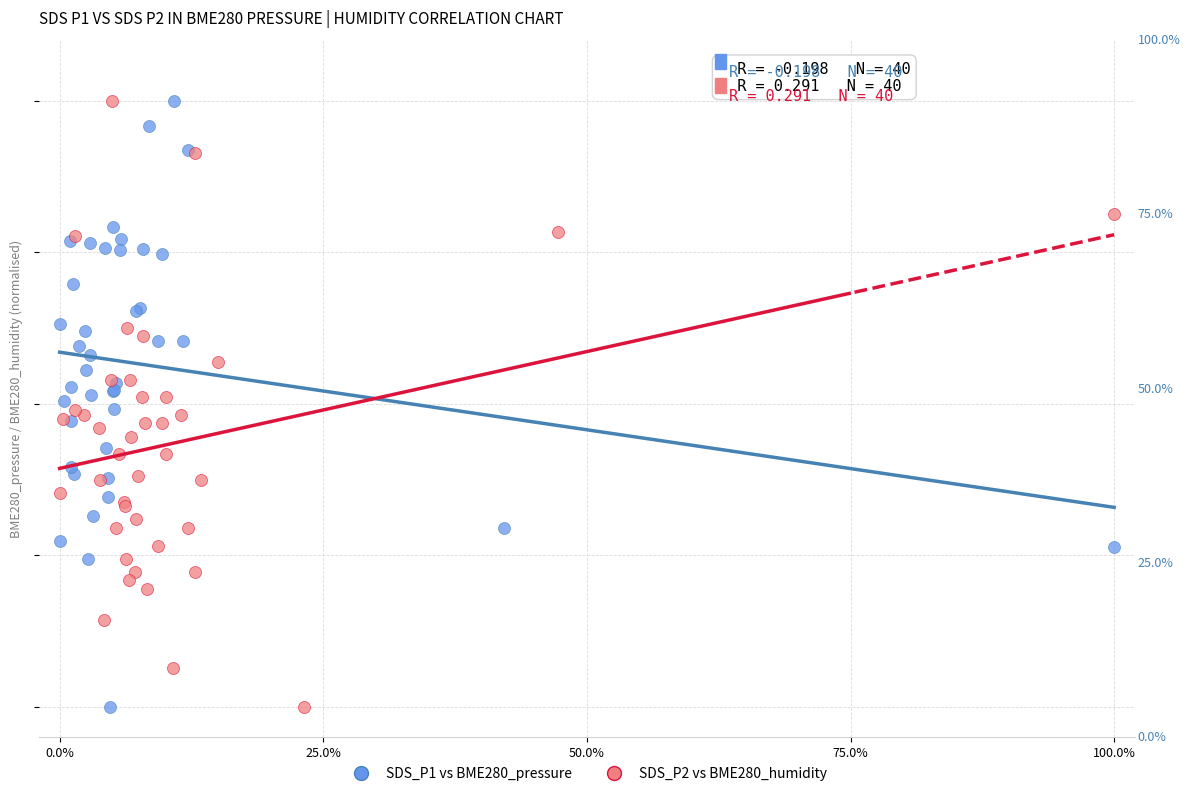

What are all the series names shown in the legend?

SDS_P1 vs BME280_pressure, SDS_P2 vs BME280_humidity